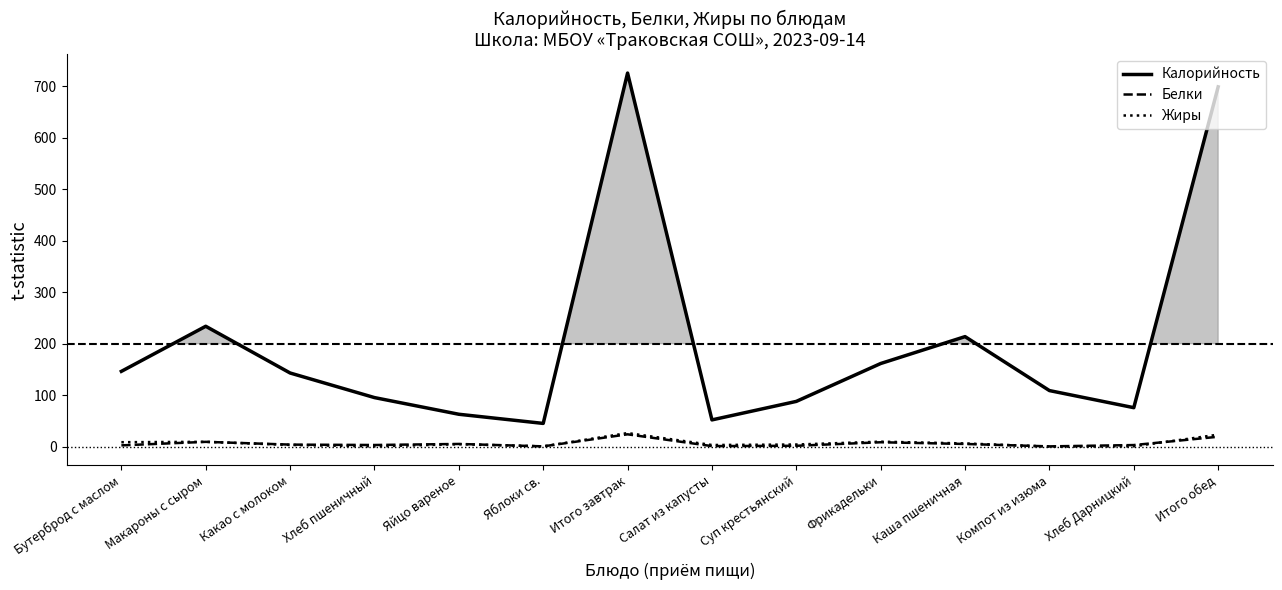

List the series in order of their peak value, highest first.

Калорийность, Жиры, Белки